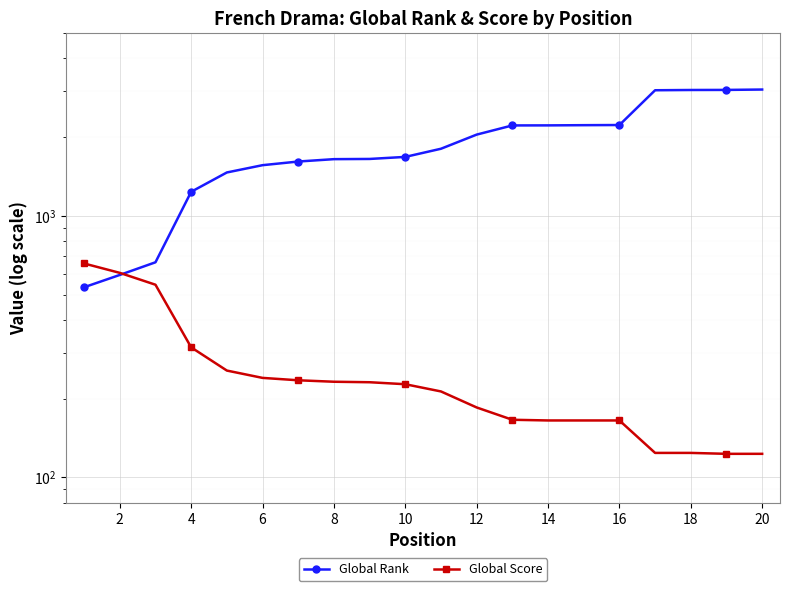

Reading left to right, extract all data points from this chart.

Global Rank: 533	594	664	1235	1464	1561	1612	1646	1649	1679	1804	2043	2215	2216	2220	2223	3019	3026	3028	3038
Global Score: 657	605	545	314	256	240	235	232	231	227	213	185	166	165	165	165	124	124	123	123